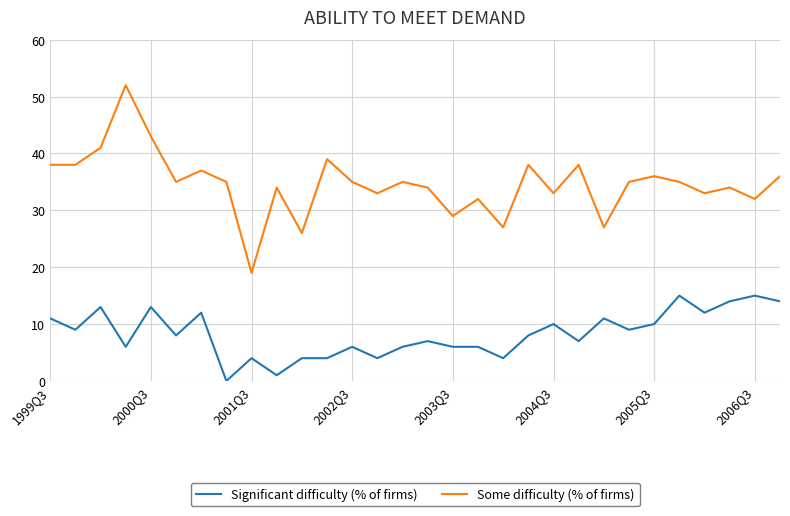

Which series has the largest range (max minus min)?

Some difficulty (% of firms)